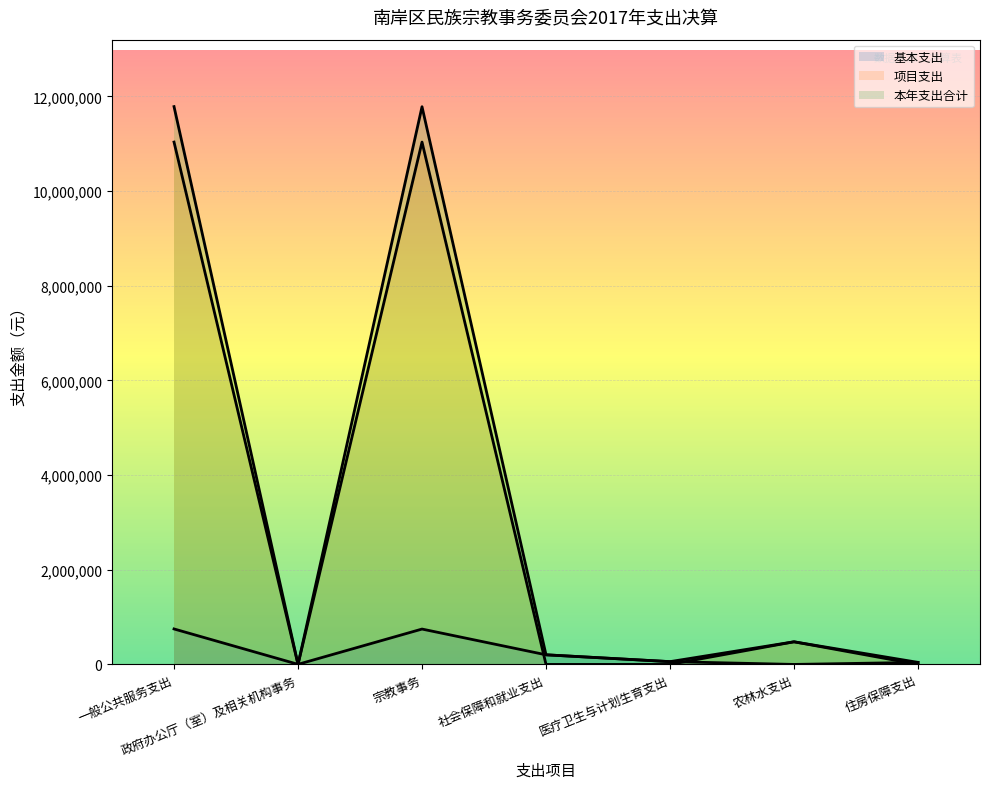

Which category has the highest value in the 基本支出 series?

一般公共服务支出